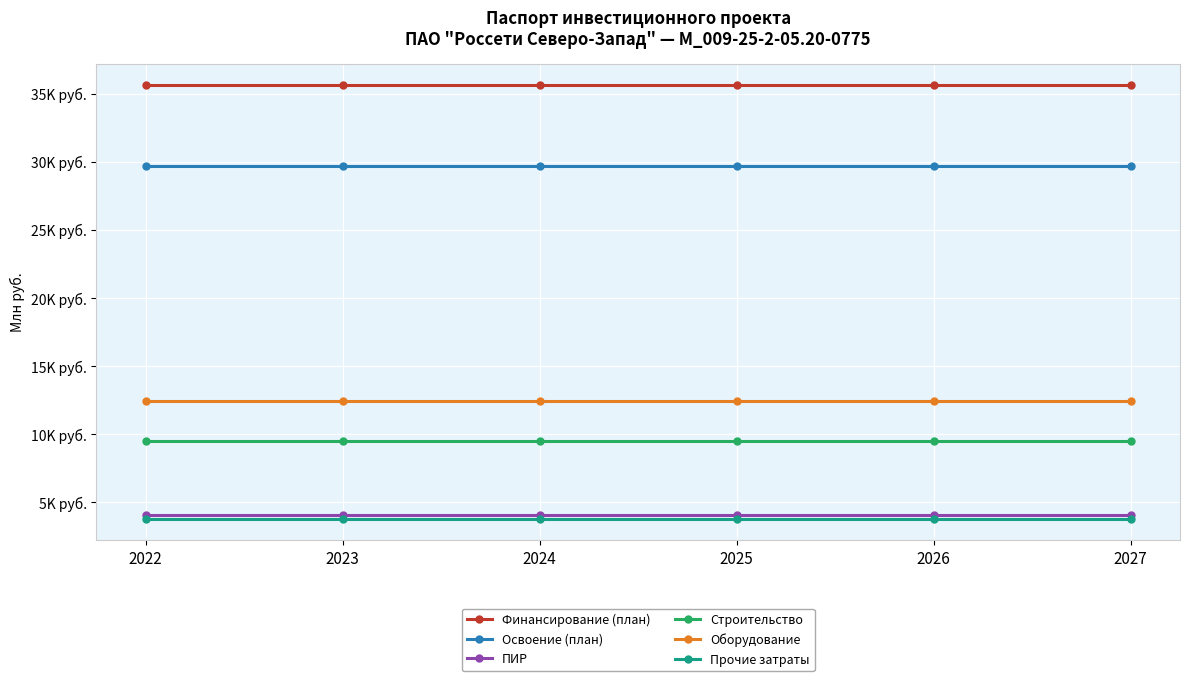

The Финансирование (план) series shows 35614.1 at 2022. True or false?

True